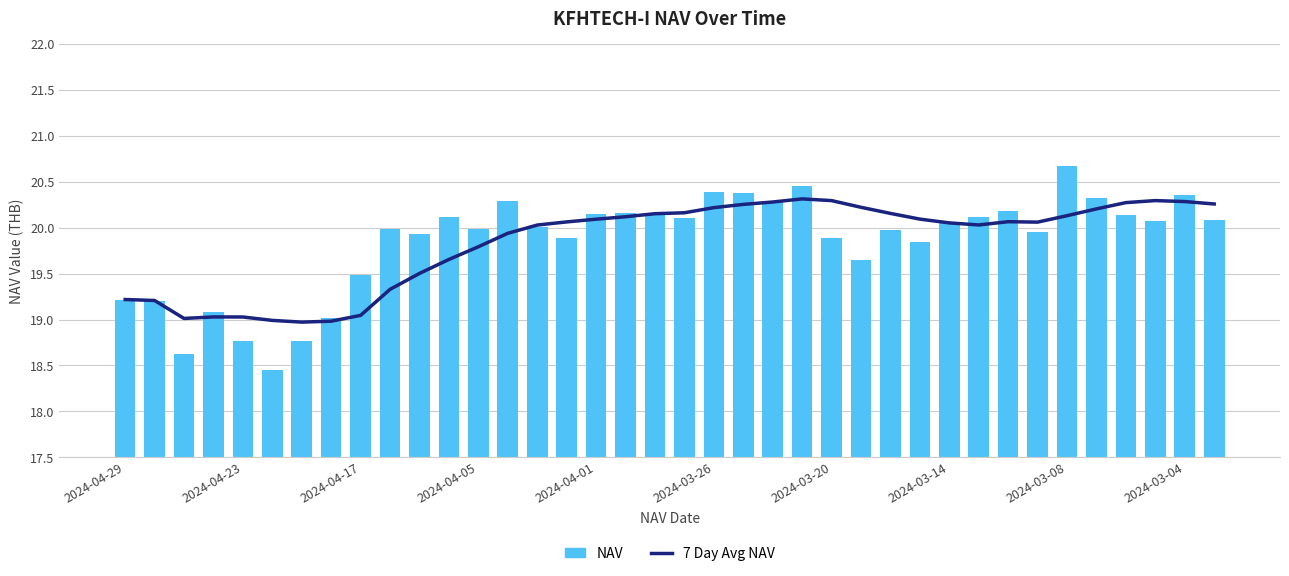

Does the chart contain any negative values?

No